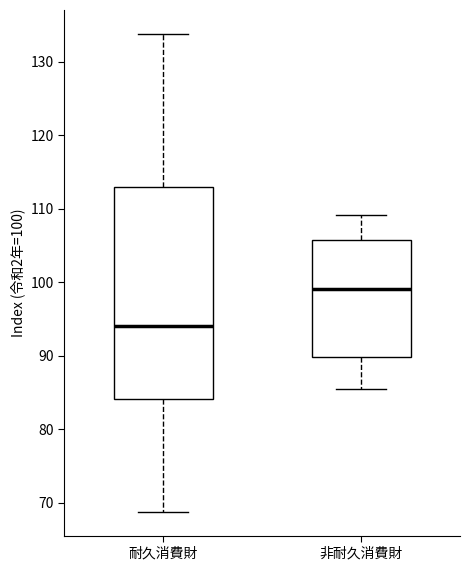

Which box's median line is the lowest?

耐久消費財